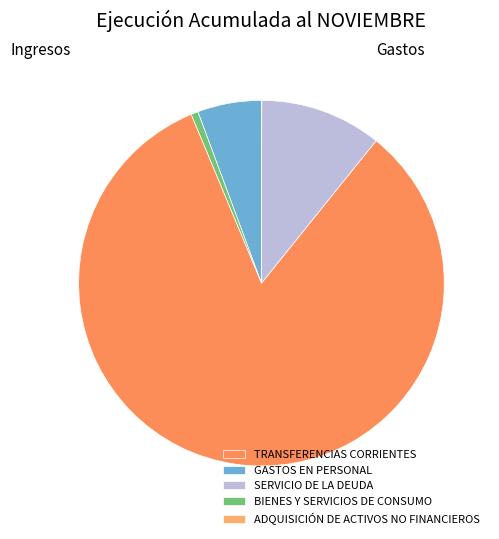

To the nearest percent, what is the average slice percentage?

20%